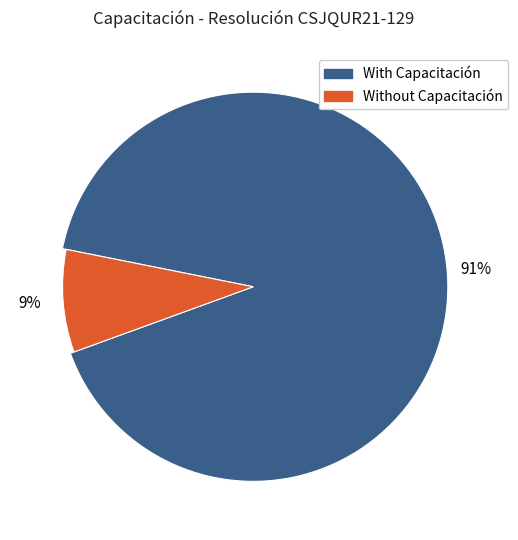

Is it true that VANEGAS is 1% of the pie?

False